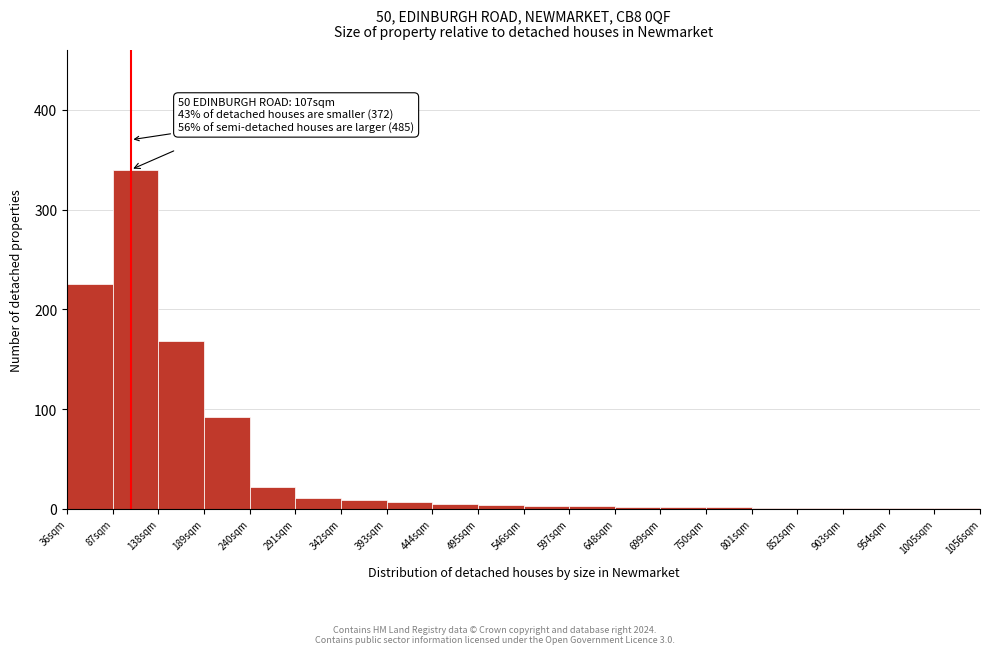

Which range on the x-axis has the tallest bar?

87 to 138